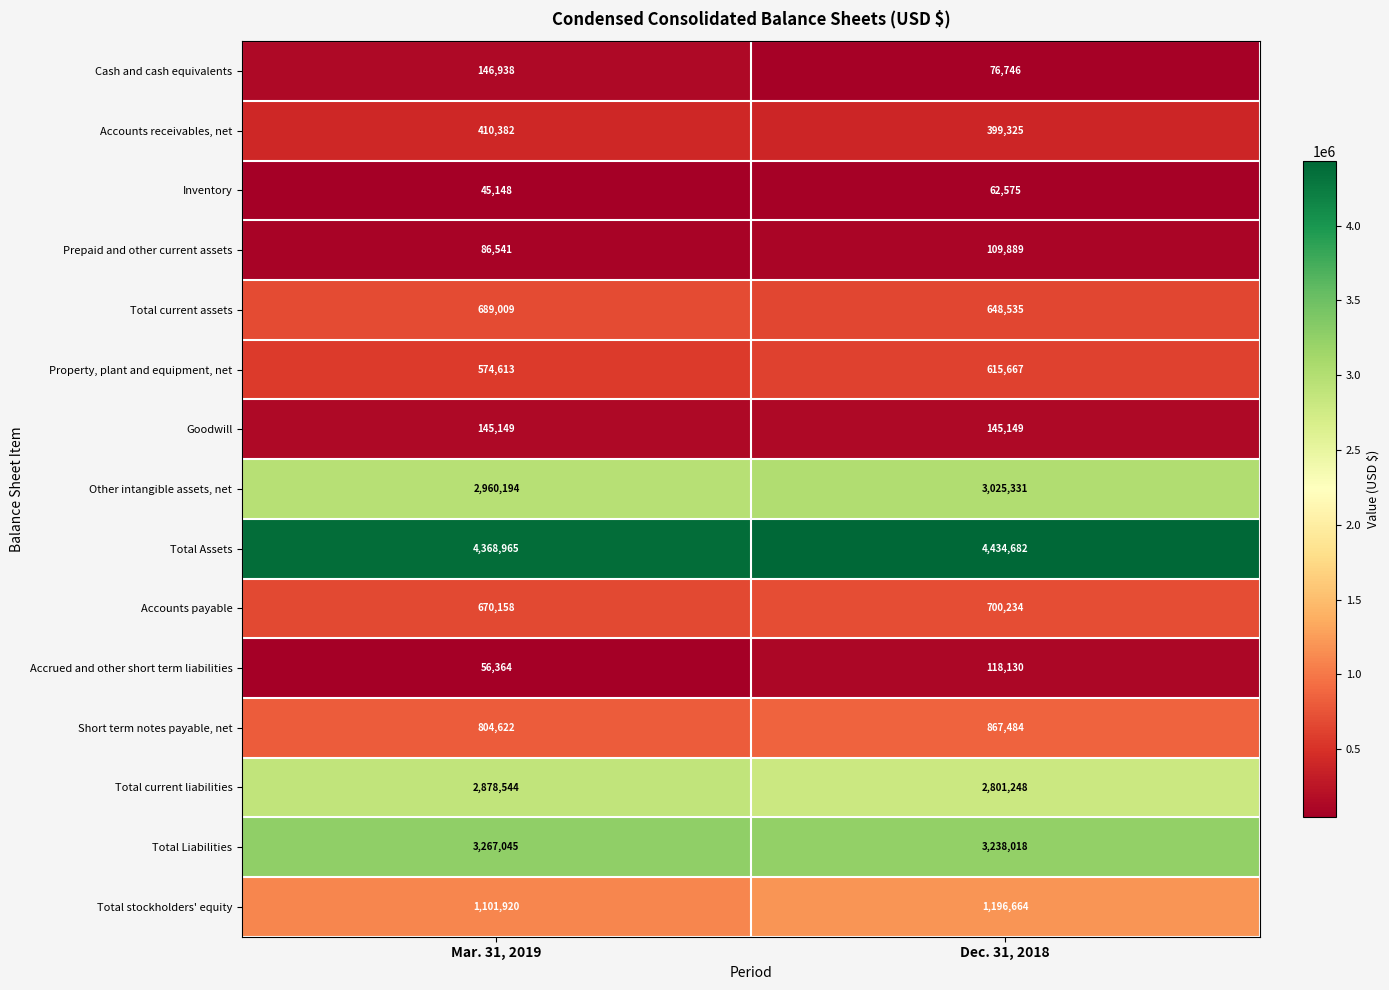

What is the spread (max minus min) of values at Dec. 31, 2018?

4372107